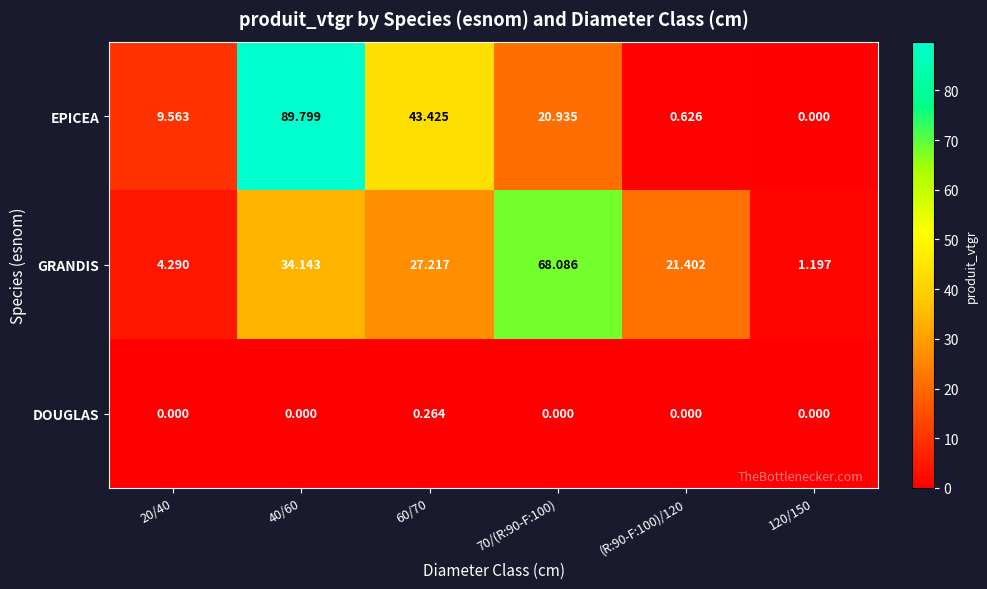

Count the number of categories in the chart.

6